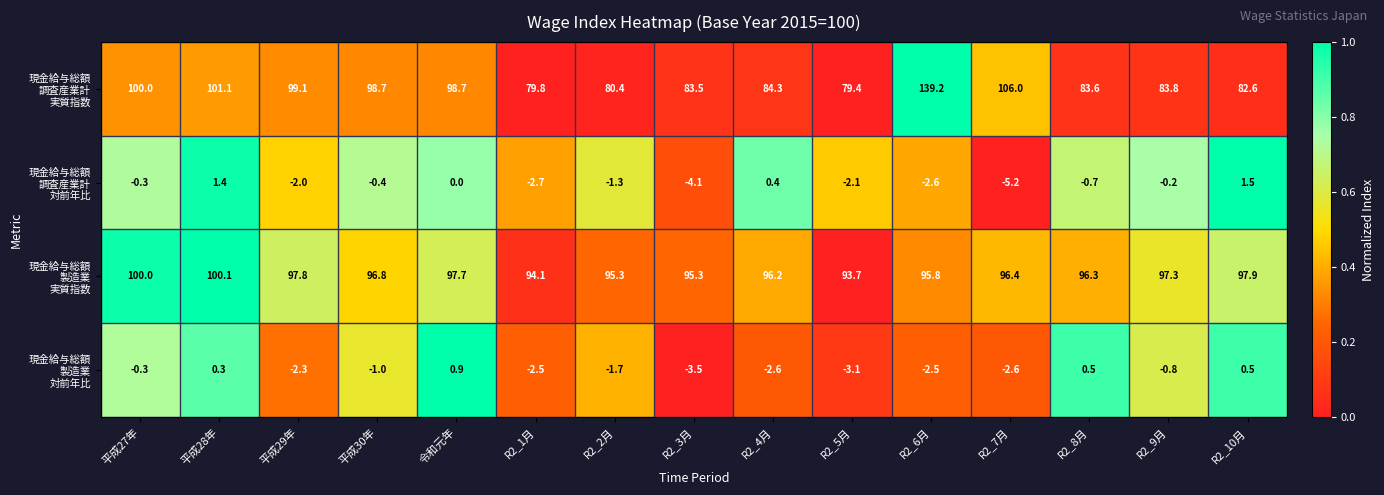

What is the total value across all series at R2_8月?

179.7